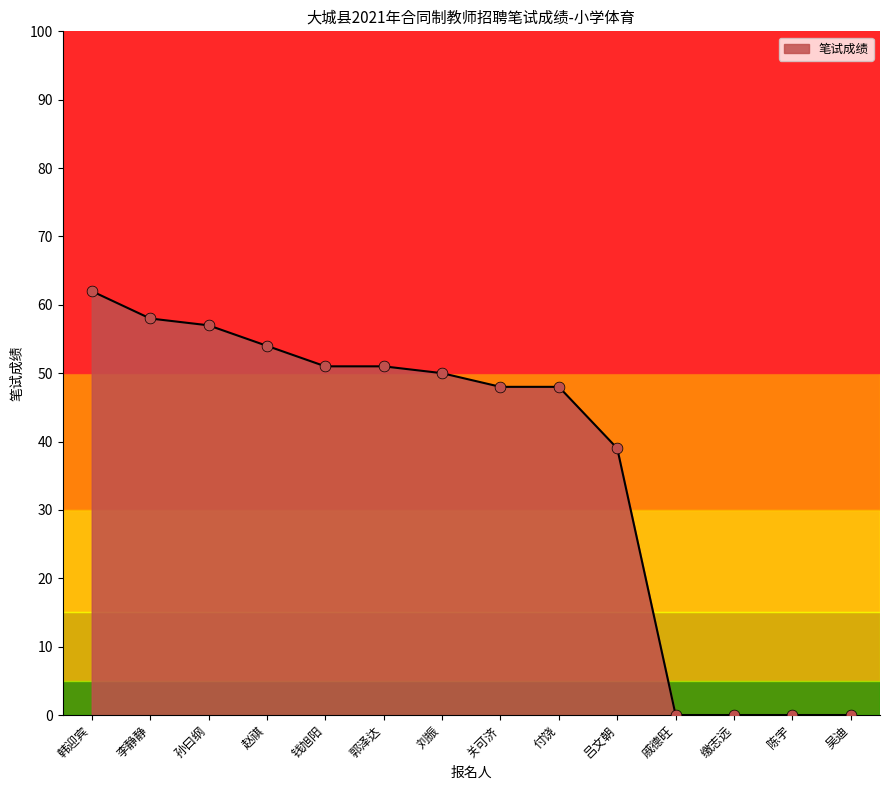

What is the change in value from 韩迎宾 to 郭泽达?

-11